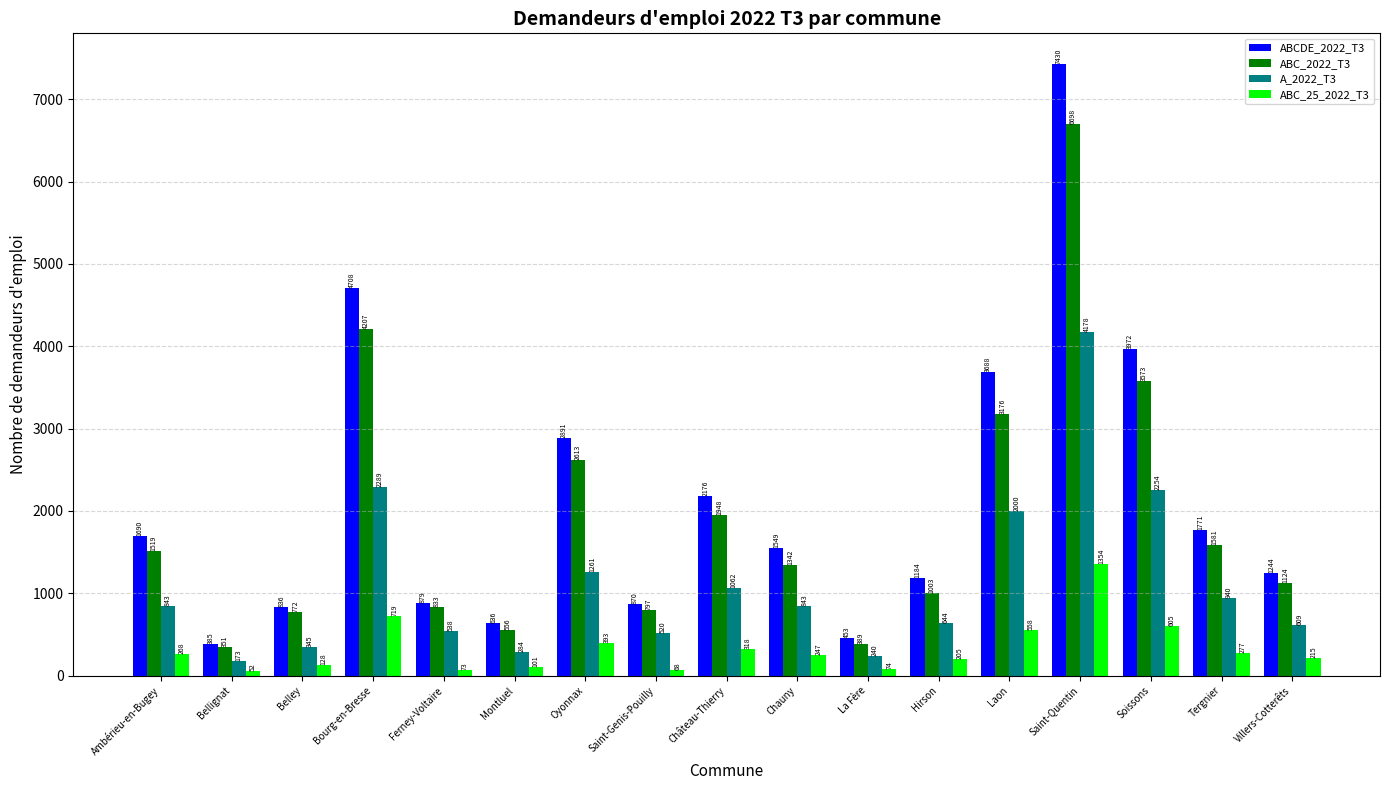

What value does the ABC_25_2022_T3 series have at Bourg-en-Bresse?

719